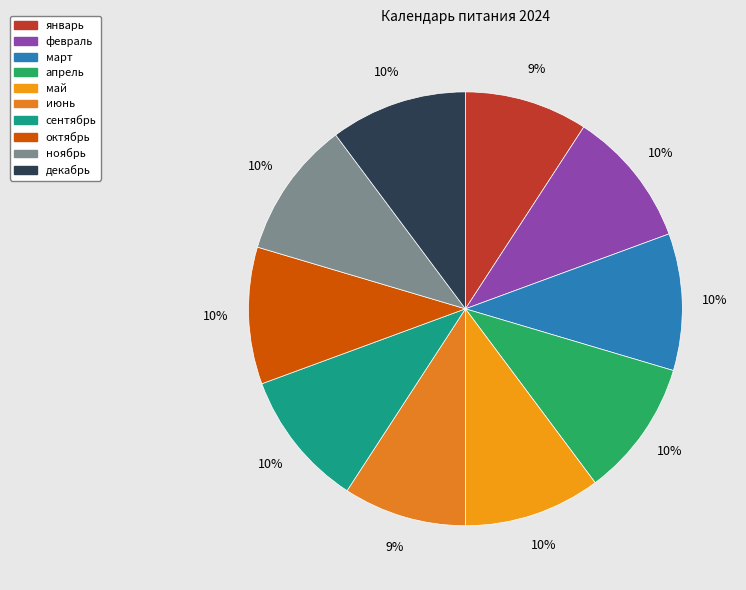

What is the smallest slice in the pie chart?

январь